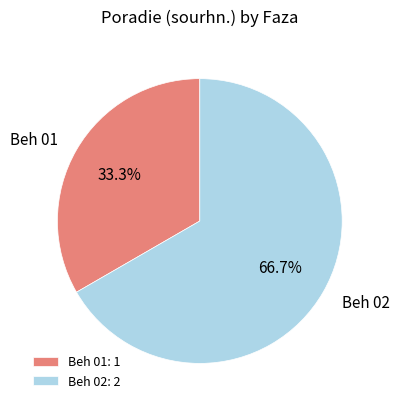

What portion of the pie excludes Beh 02?

33.3%